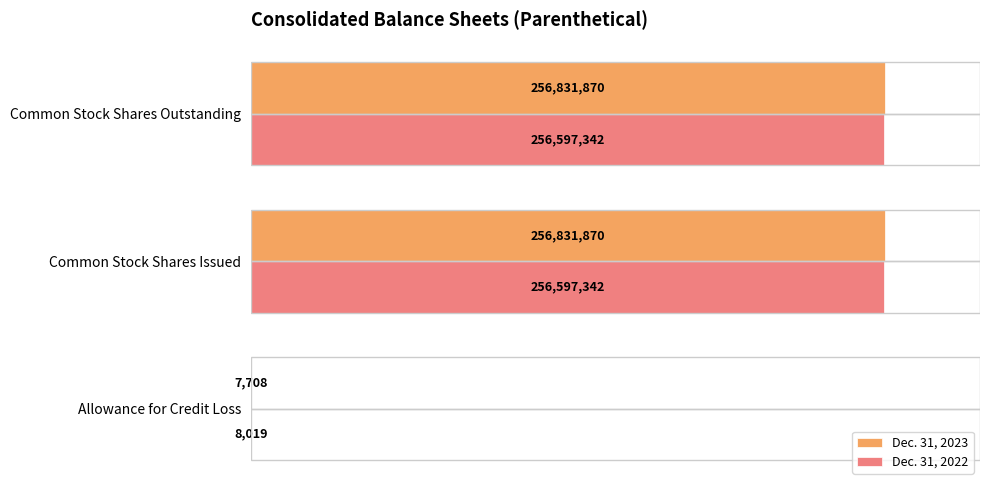

True or false: Dec. 31, 2022 has a value of 100820193 at Common Stock Shares Issued.

False